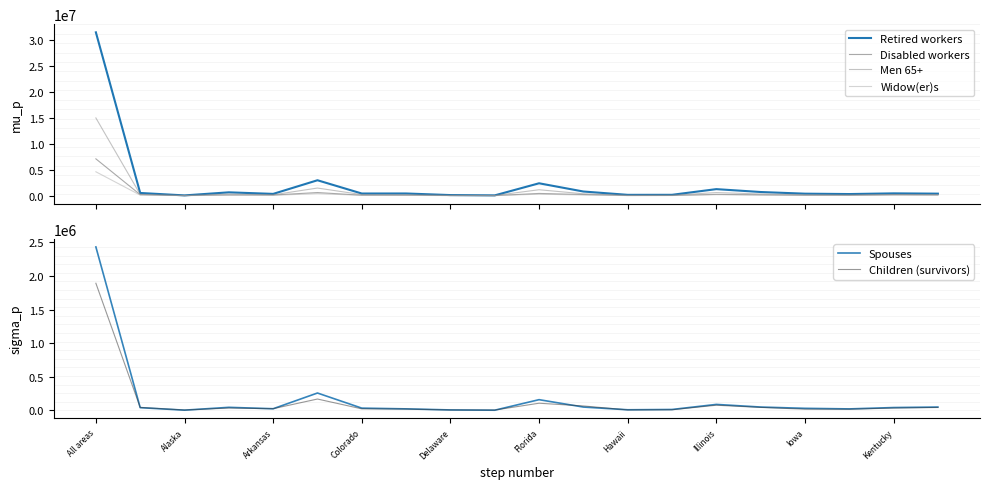

What is the maximum value for Spouses?

2432082